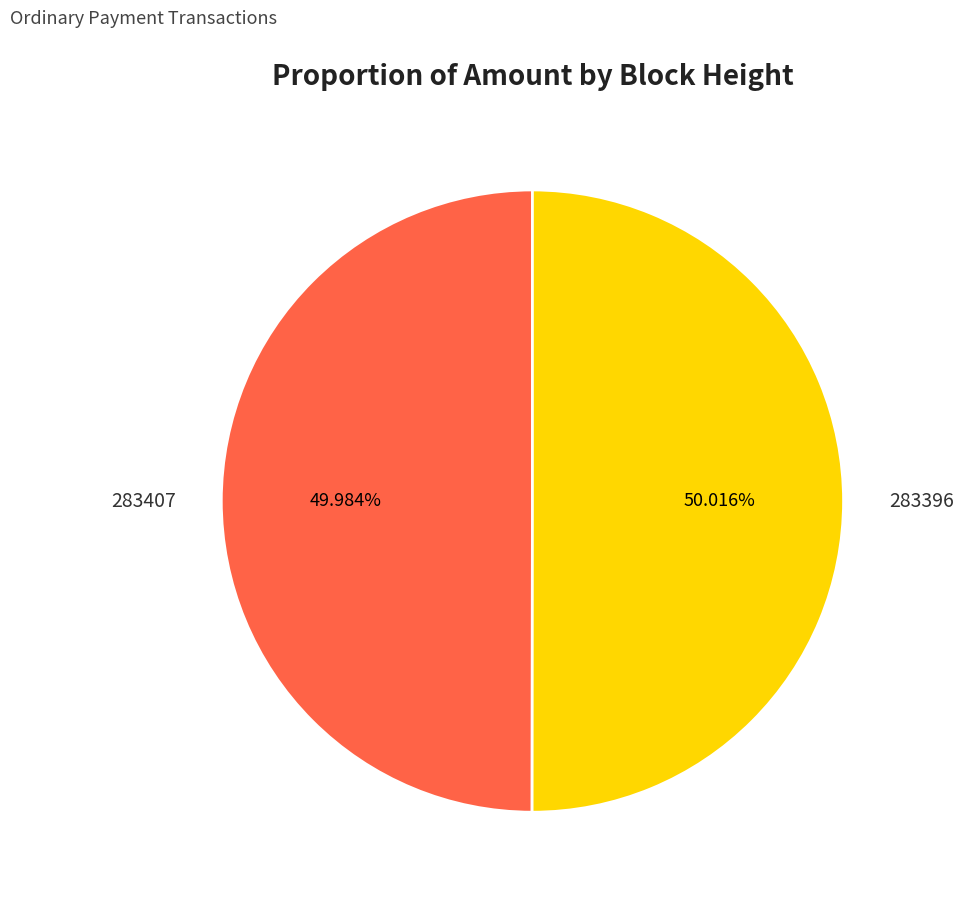

Is there a majority slice in this chart?

Yes